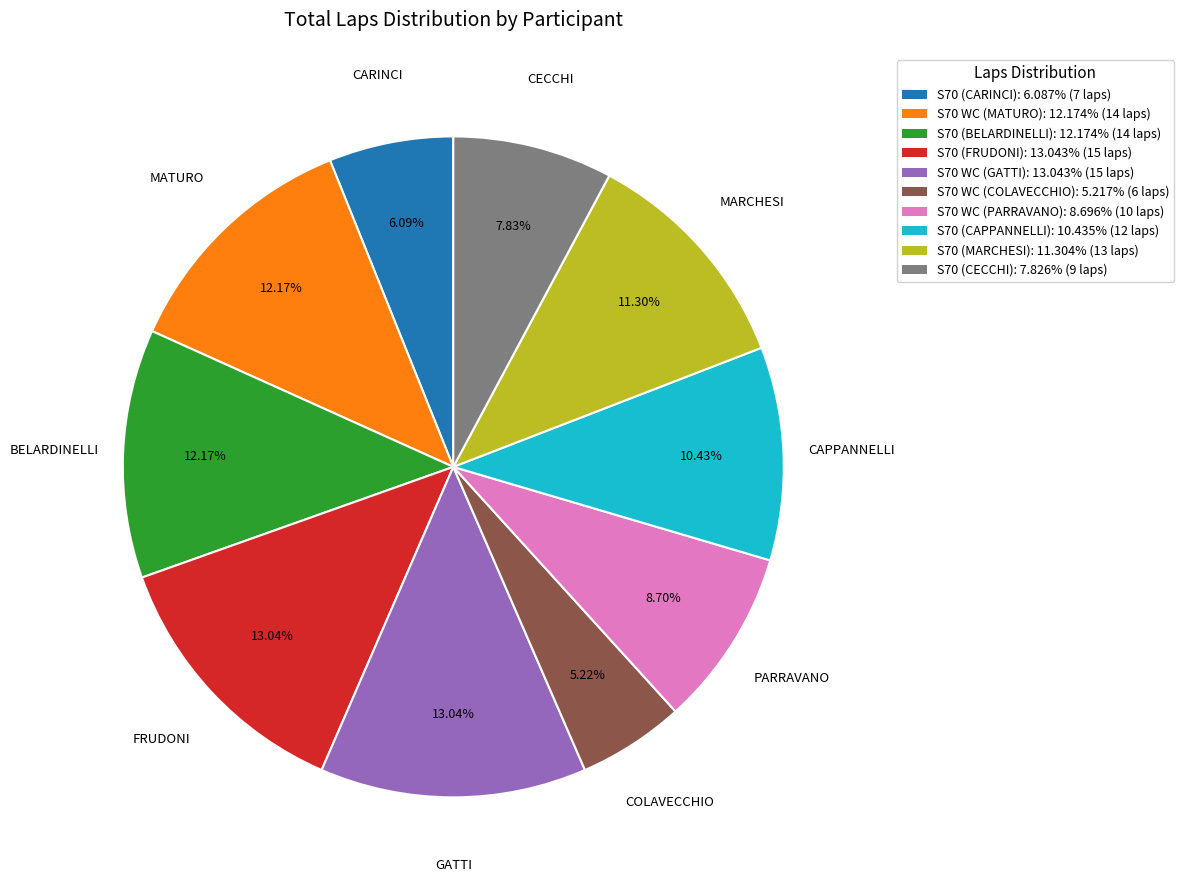

Is there a majority slice in this chart?

No